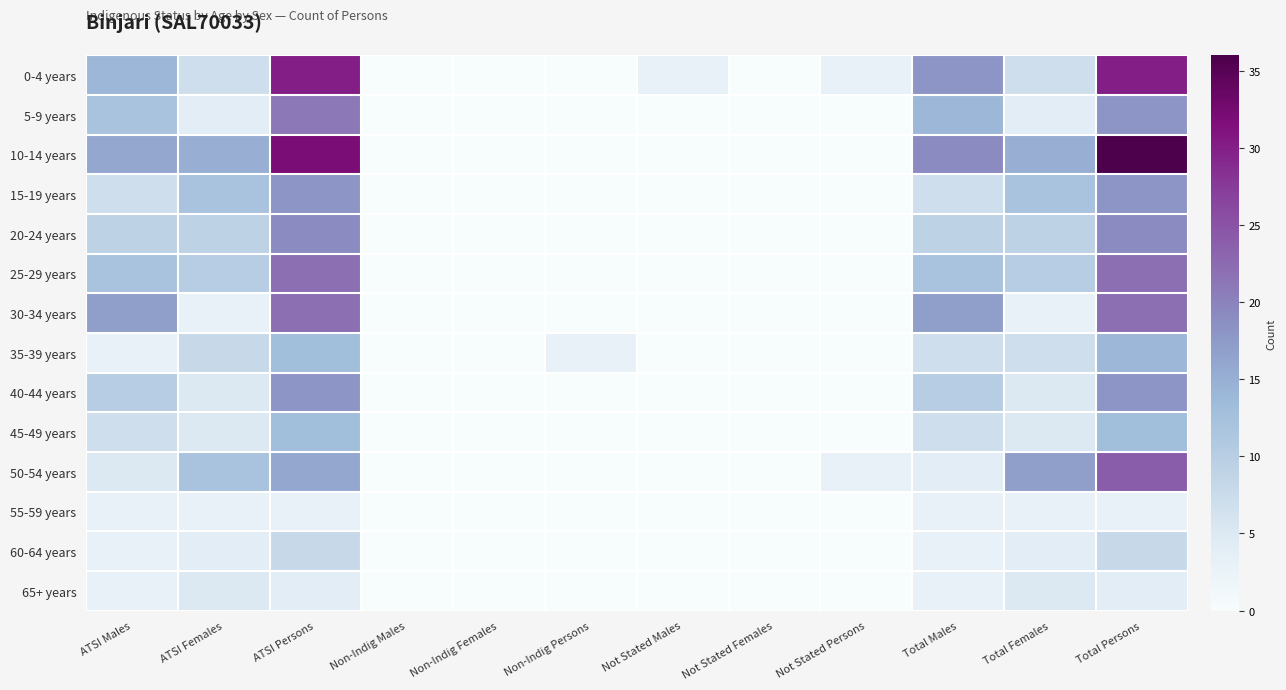

Reading right to left, extract all data points from this chart.

0-4 years: Total Persons=30	Total Females=7	Total Males=18	Not Stated Persons=3	Not Stated Females=0	Not Stated Males=3	Non-Indig Persons=0	Non-Indig Females=0	Non-Indig Males=0	ATSI Persons=30	ATSI Females=7	ATSI Males=14
5-9 years: Total Persons=18	Total Females=4	Total Males=14	Not Stated Persons=0	Not Stated Females=0	Not Stated Males=0	Non-Indig Persons=0	Non-Indig Females=0	Non-Indig Males=0	ATSI Persons=21	ATSI Females=4	ATSI Males=12
10-14 years: Total Persons=36	Total Females=15	Total Males=19	Not Stated Persons=0	Not Stated Females=0	Not Stated Males=0	Non-Indig Persons=0	Non-Indig Females=0	Non-Indig Males=0	ATSI Persons=32	ATSI Females=15	ATSI Males=16
15-19 years: Total Persons=18	Total Females=12	Total Males=7	Not Stated Persons=0	Not Stated Females=0	Not Stated Males=0	Non-Indig Persons=0	Non-Indig Females=0	Non-Indig Males=0	ATSI Persons=18	ATSI Females=12	ATSI Males=7
20-24 years: Total Persons=19	Total Females=9	Total Males=9	Not Stated Persons=0	Not Stated Females=0	Not Stated Males=0	Non-Indig Persons=0	Non-Indig Females=0	Non-Indig Males=0	ATSI Persons=19	ATSI Females=9	ATSI Males=9
25-29 years: Total Persons=22	Total Females=10	Total Males=12	Not Stated Persons=0	Not Stated Females=0	Not Stated Males=0	Non-Indig Persons=0	Non-Indig Females=0	Non-Indig Males=0	ATSI Persons=22	ATSI Females=10	ATSI Males=12
30-34 years: Total Persons=22	Total Females=3	Total Males=17	Not Stated Persons=0	Not Stated Females=0	Not Stated Males=0	Non-Indig Persons=0	Non-Indig Females=0	Non-Indig Males=0	ATSI Persons=22	ATSI Females=3	ATSI Males=17
35-39 years: Total Persons=14	Total Females=7	Total Males=7	Not Stated Persons=0	Not Stated Females=0	Not Stated Males=0	Non-Indig Persons=3	Non-Indig Females=0	Non-Indig Males=0	ATSI Persons=13	ATSI Females=8	ATSI Males=3
40-44 years: Total Persons=18	Total Females=5	Total Males=10	Not Stated Persons=0	Not Stated Females=0	Not Stated Males=0	Non-Indig Persons=0	Non-Indig Females=0	Non-Indig Males=0	ATSI Persons=18	ATSI Females=5	ATSI Males=10
45-49 years: Total Persons=13	Total Females=5	Total Males=7	Not Stated Persons=0	Not Stated Females=0	Not Stated Males=0	Non-Indig Persons=0	Non-Indig Females=0	Non-Indig Males=0	ATSI Persons=13	ATSI Females=5	ATSI Males=7
50-54 years: Total Persons=24	Total Females=17	Total Males=4	Not Stated Persons=3	Not Stated Females=0	Not Stated Males=0	Non-Indig Persons=0	Non-Indig Females=0	Non-Indig Males=0	ATSI Persons=16	ATSI Females=12	ATSI Males=5
55-59 years: Total Persons=3	Total Females=3	Total Males=3	Not Stated Persons=0	Not Stated Females=0	Not Stated Males=0	Non-Indig Persons=0	Non-Indig Females=0	Non-Indig Males=0	ATSI Persons=3	ATSI Females=3	ATSI Males=3
60-64 years: Total Persons=8	Total Females=4	Total Males=3	Not Stated Persons=0	Not Stated Females=0	Not Stated Males=0	Non-Indig Persons=0	Non-Indig Females=0	Non-Indig Males=0	ATSI Persons=8	ATSI Females=4	ATSI Males=3
65+ years: Total Persons=4	Total Females=5	Total Males=3	Not Stated Persons=0	Not Stated Females=0	Not Stated Males=0	Non-Indig Persons=0	Non-Indig Females=0	Non-Indig Males=0	ATSI Persons=4	ATSI Females=5	ATSI Males=3